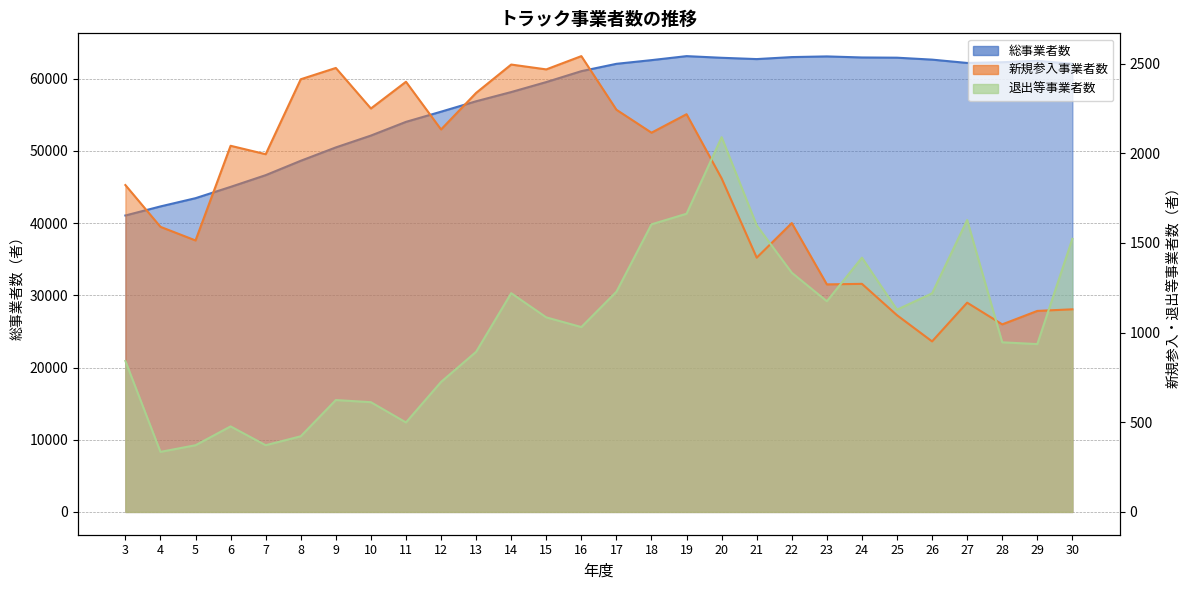

What is the minimum value for 新規参入事業者数?

951